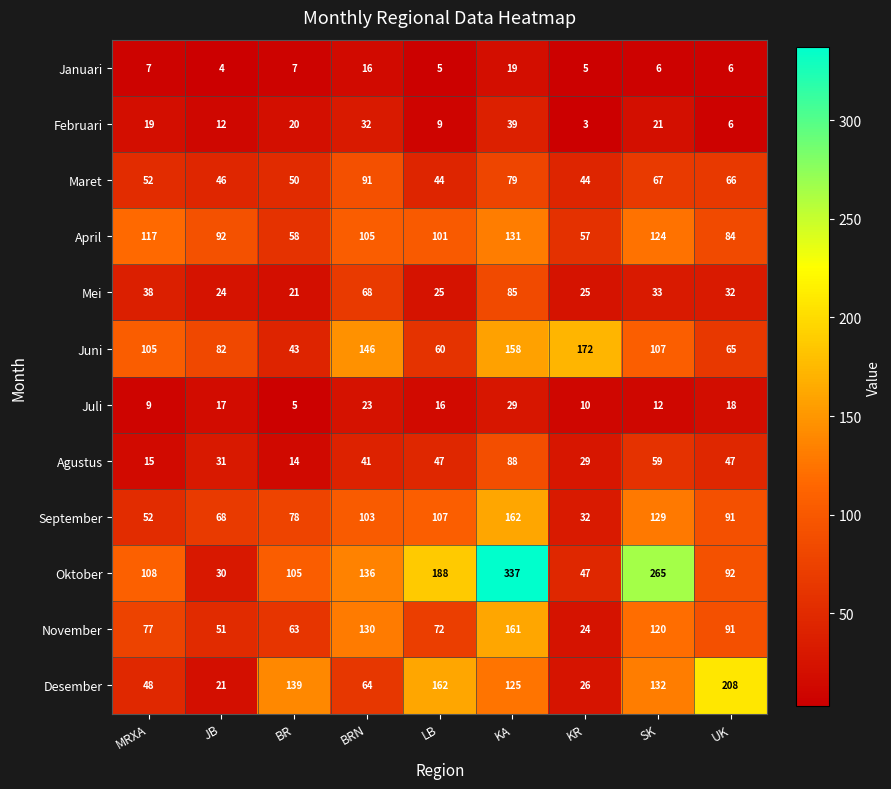

How many data points does each series have?

9